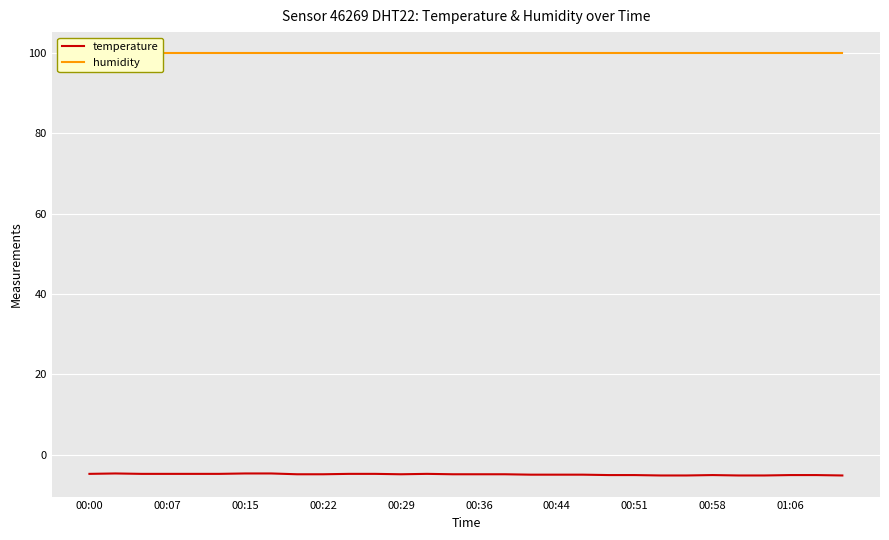

The value of temperature at 00:22 is -4.9. True or false?

True